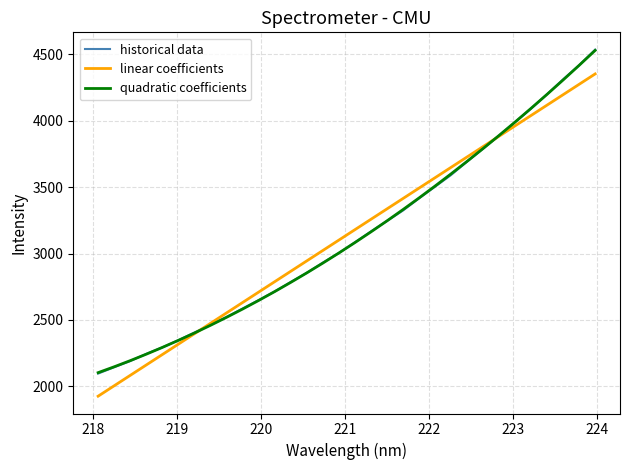

What is the minimum value shown in the chart?

1926.6